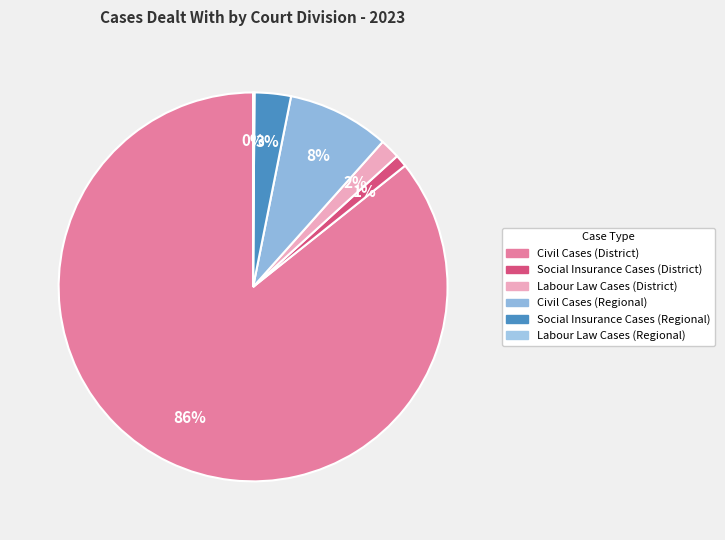

Rank the categories by value from highest to lowest.

Civil Cases (District), Civil Cases (Regional), Social Insurance Cases (Regional), Labour Law Cases (District), Social Insurance Cases (District), Labour Law Cases (Regional)